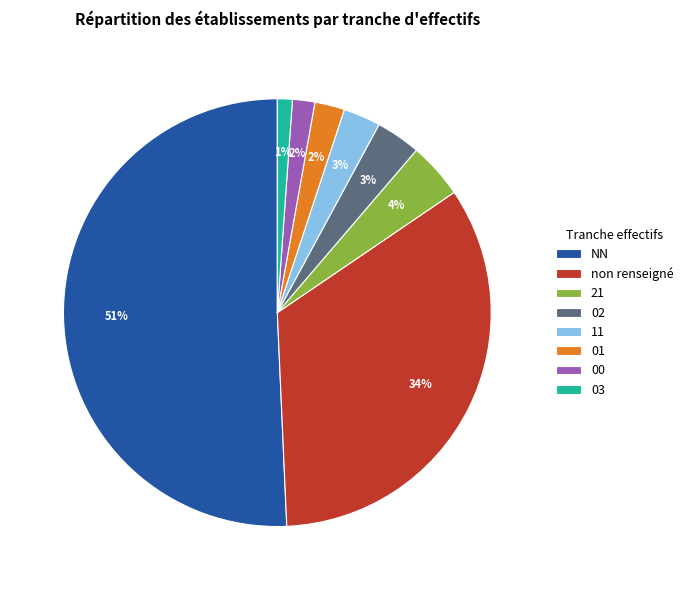

To the nearest percent, what is the average slice percentage?

12%